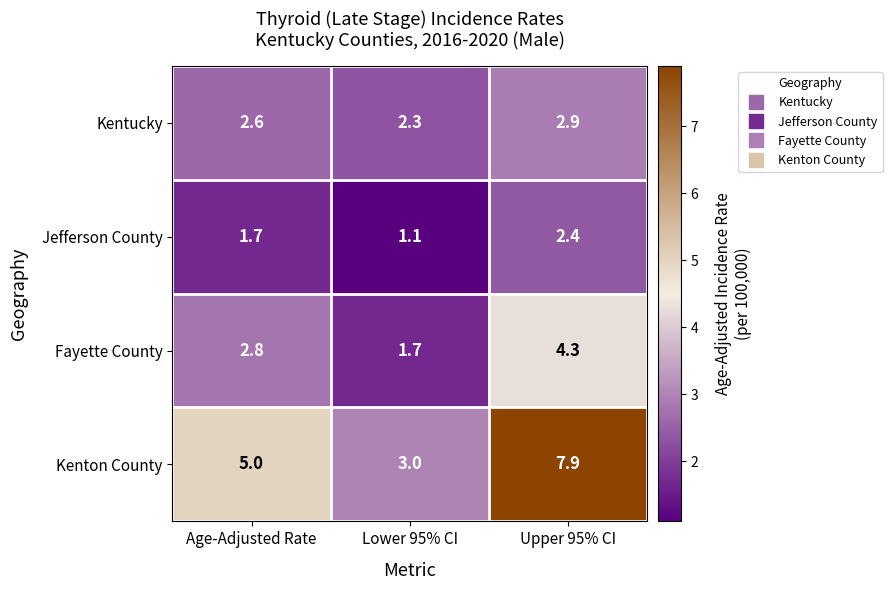

What is the sum of all Fayette County values?

8.8